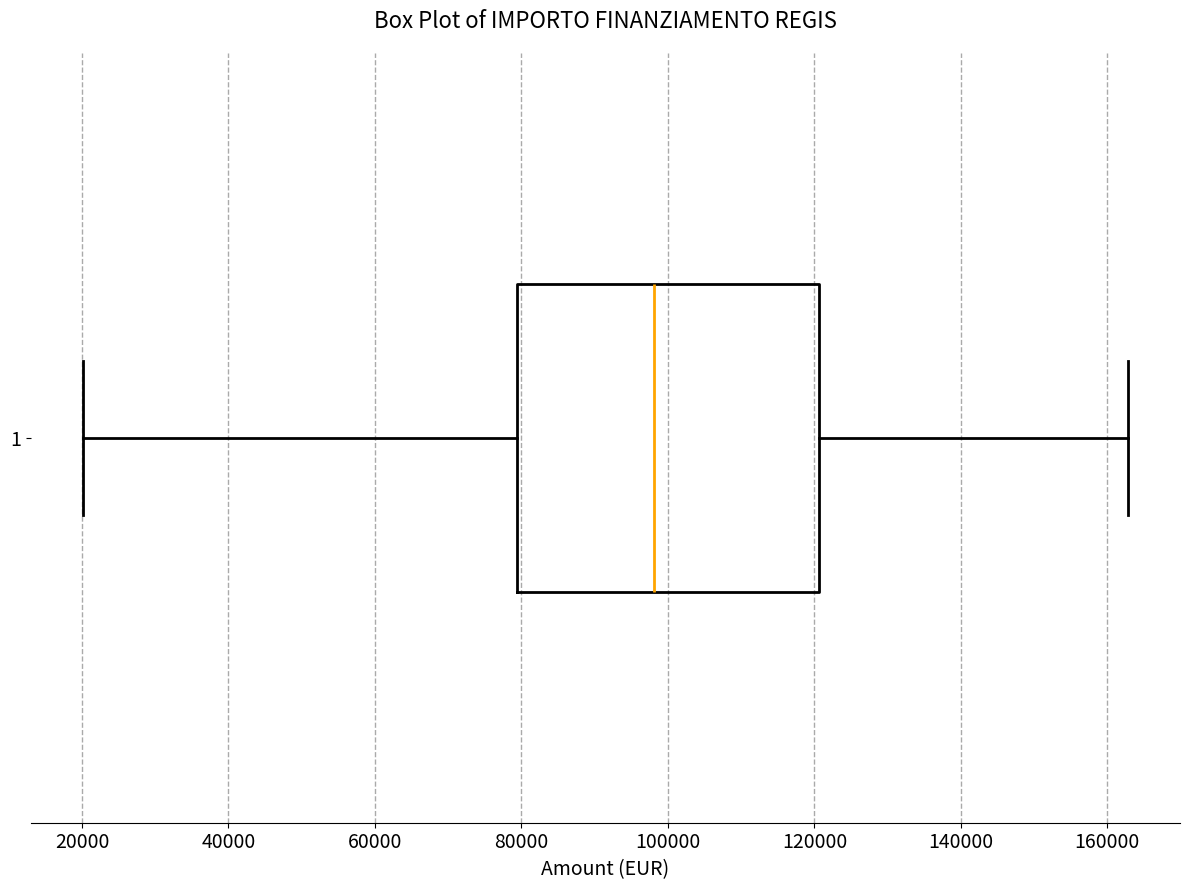

Where does the left whisker of the box at y = 1 end on the x-axis? The values are not printed on the chart, so give them approximately, as read against the axis.

20000